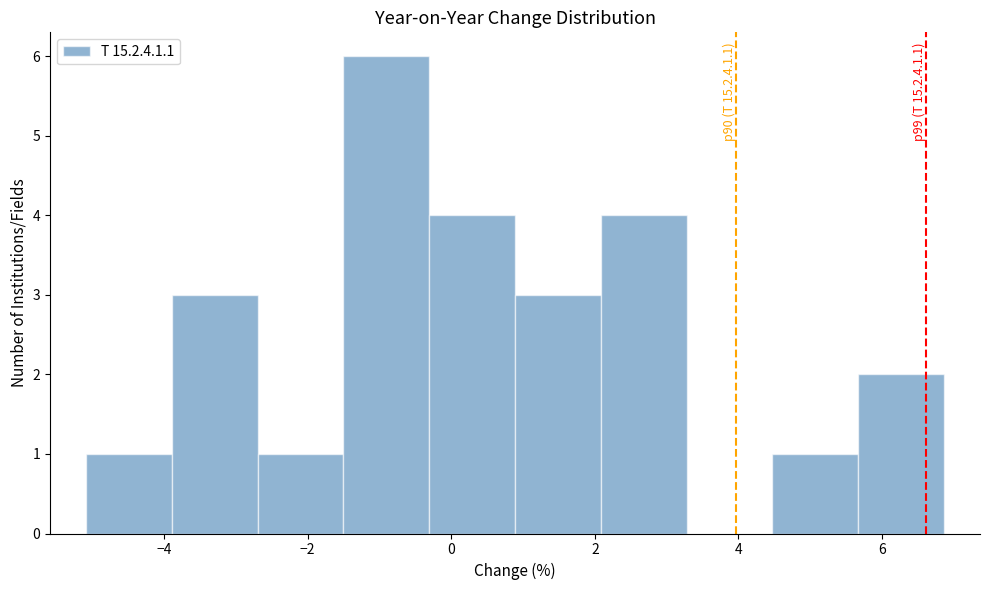

Over which range of the x-axis is the bar tallest?

-1.6 to -0.4